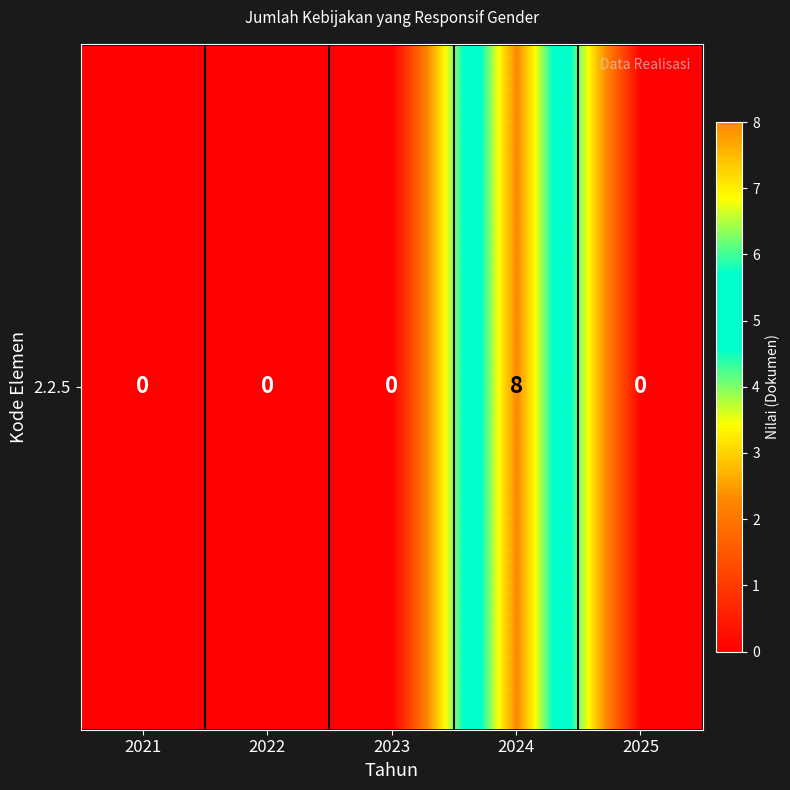

The value at 2024 is 8. True or false?

True